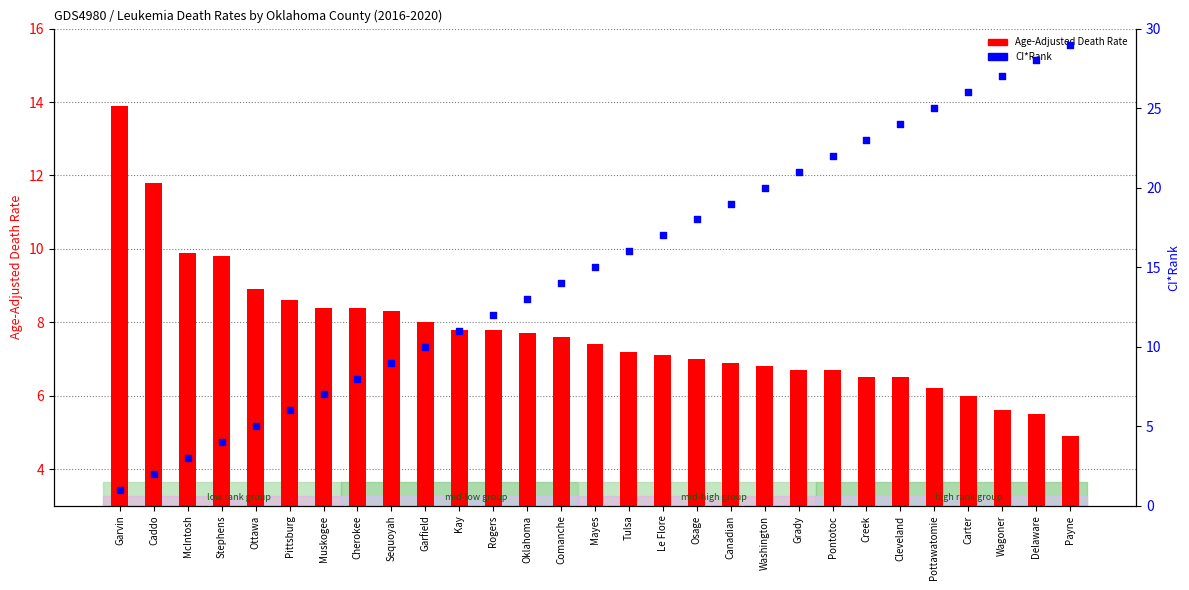

Which series has the widest spread of Y values?

CI*Rank